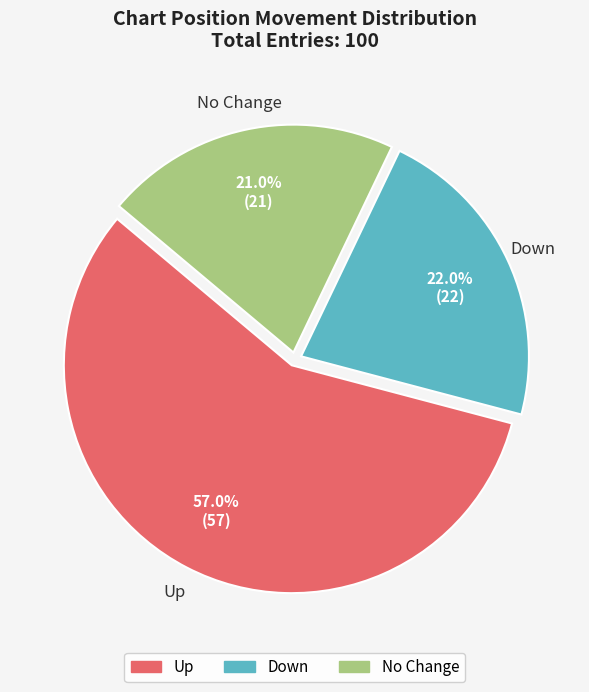

Is there any slice that represents more than half of the pie?

Yes